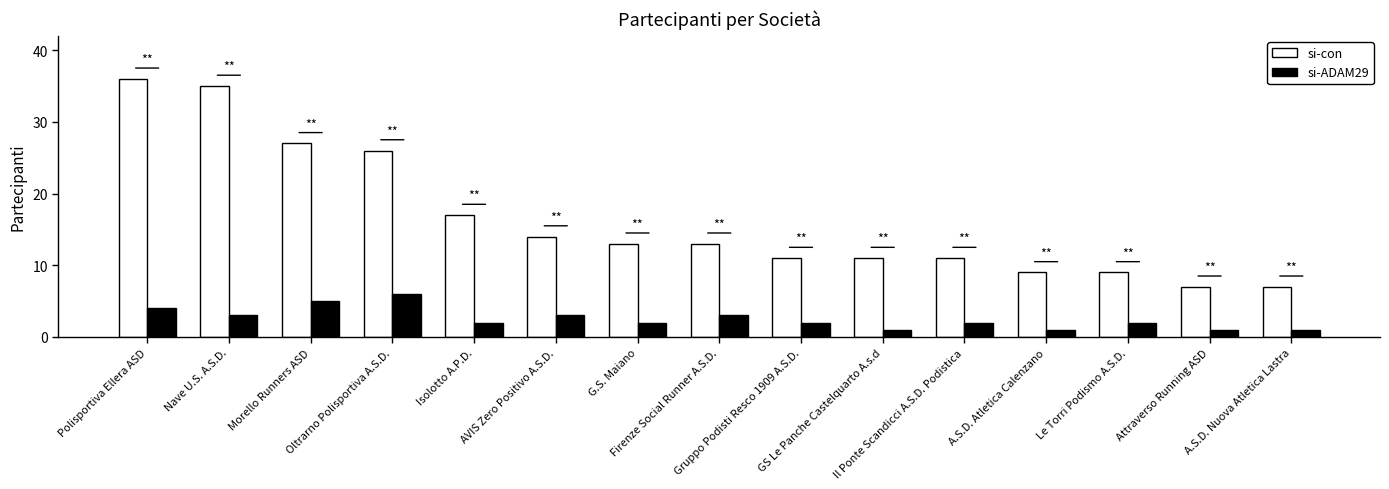

What is the sum of all si-ADAM29 values?

38